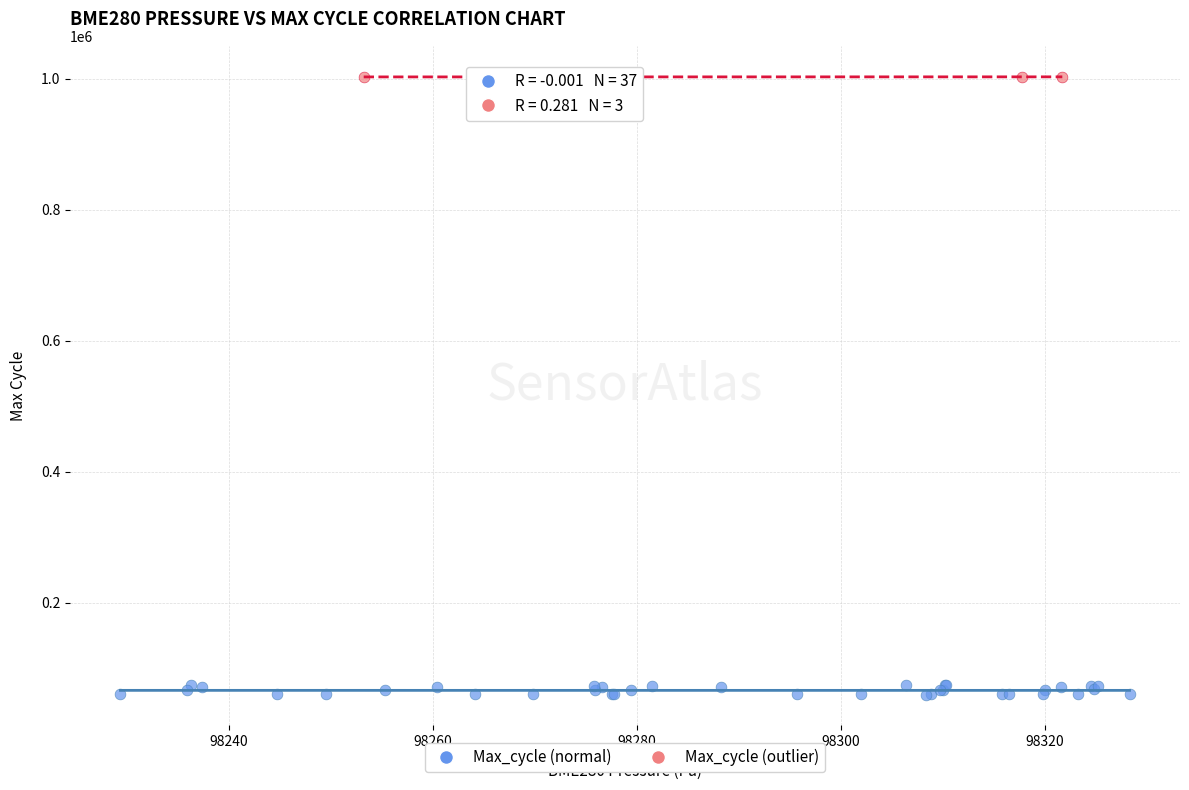

Which series contains the lowest Y value?

Max_cycle (normal)